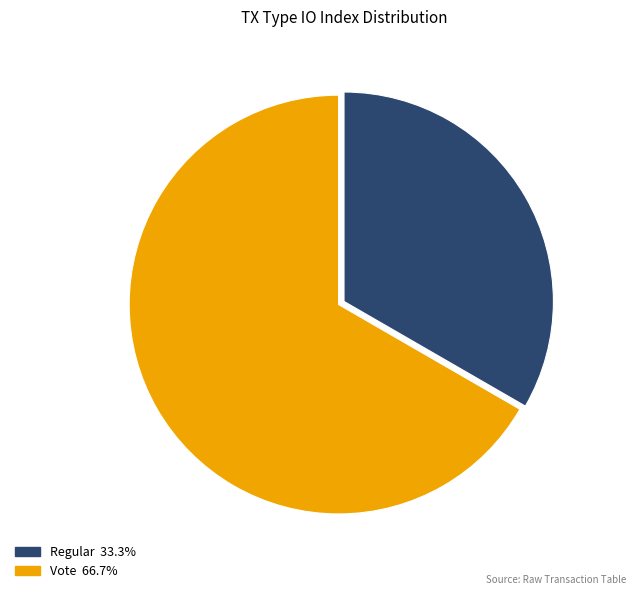

Count the number of slices in the pie.

2